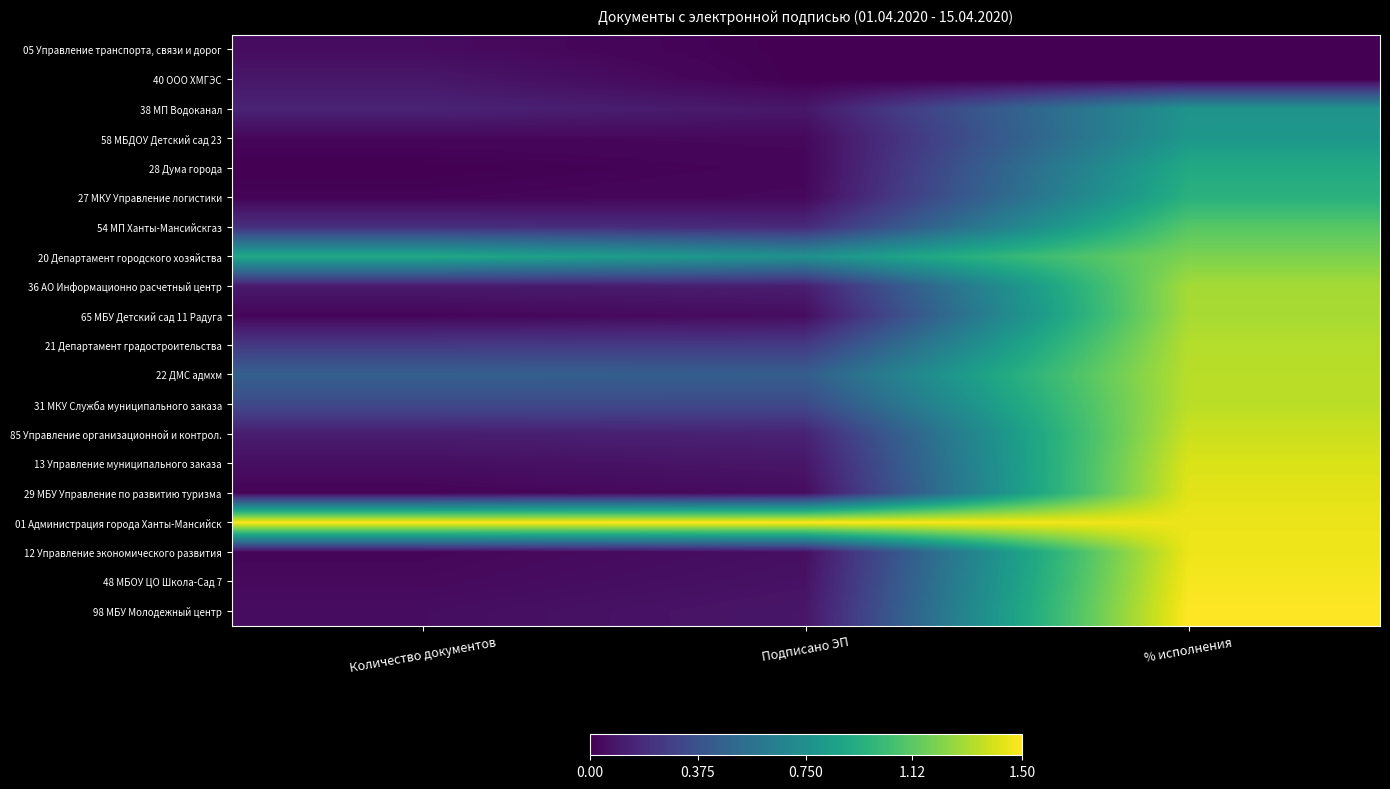

Which has a higher value, % исполнения or Подписано ЭП?

% исполнения